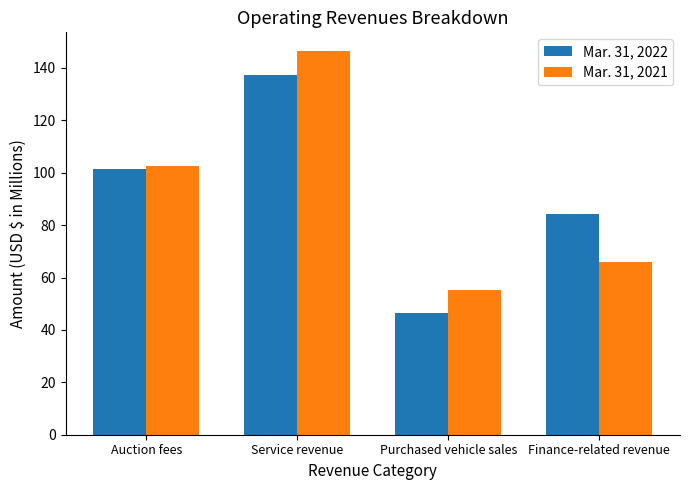

True or false: Mar. 31, 2021 has a value of 65.8 at Finance-related revenue.

True